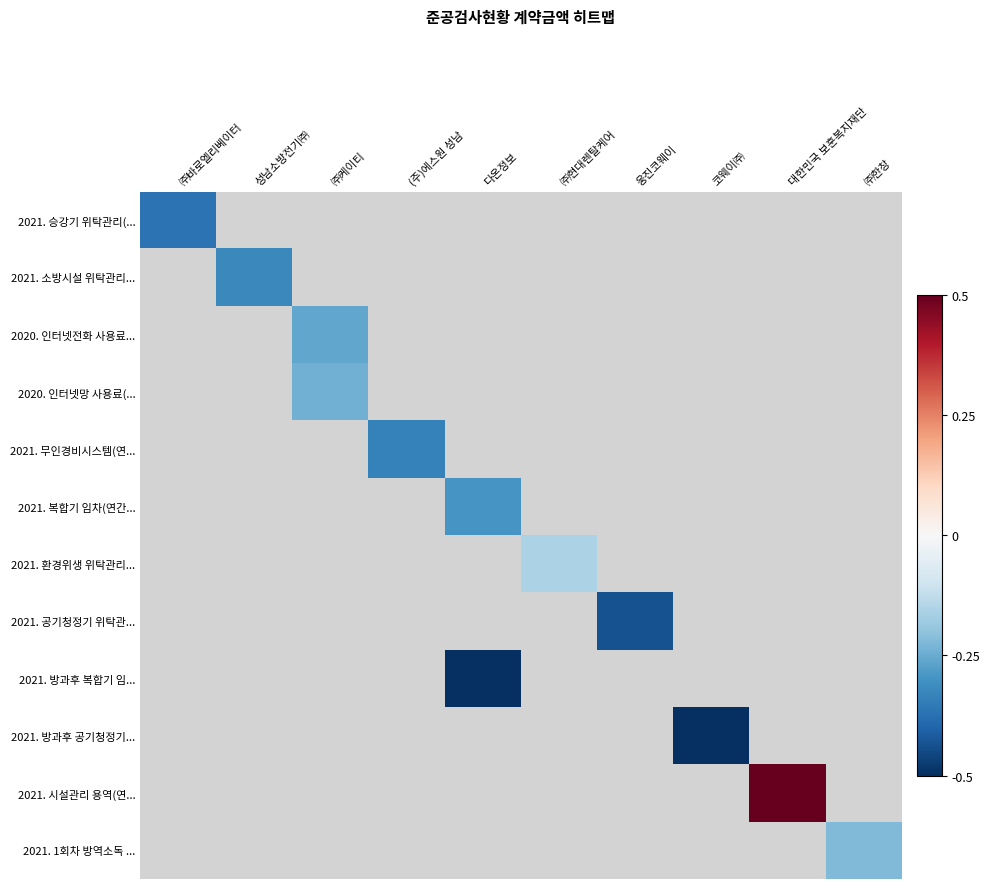

Which label corresponds to the largest value in the chart?

대한민국 보훈복지재단